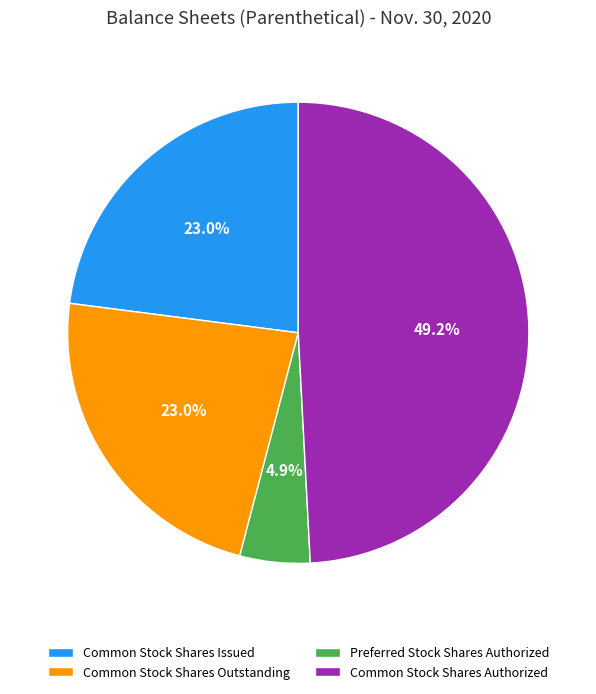

Which has a higher value, Common Stock Shares Authorized or Common Stock Shares Issued?

Common Stock Shares Authorized